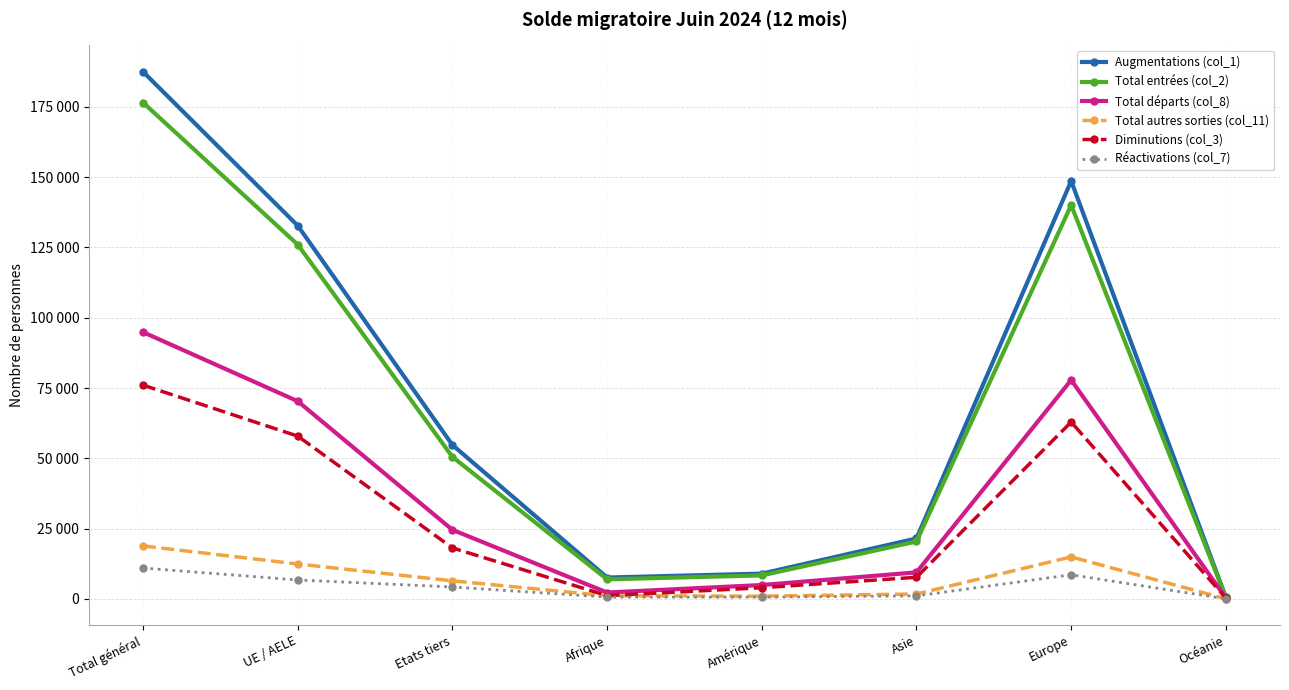

What are all the series names shown in the legend?

Augmentations (col_1), Total entrées (col_2), Total départs (col_8), Total autres sorties (col_11), Diminutions (col_3), Réactivations (col_7)